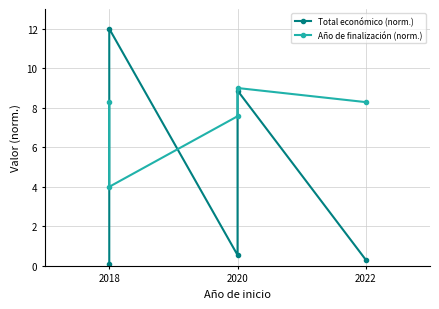

What is the value of the Año de finalización (norm.) point at the 2nd from the left?

8.3